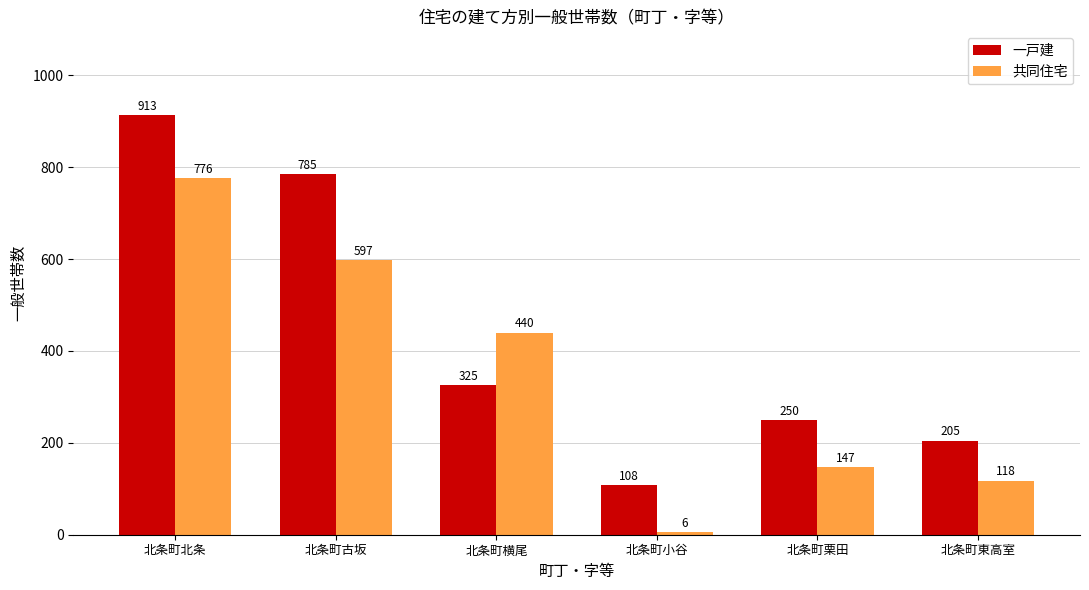

What is the average value of the 一戸建 series?

431